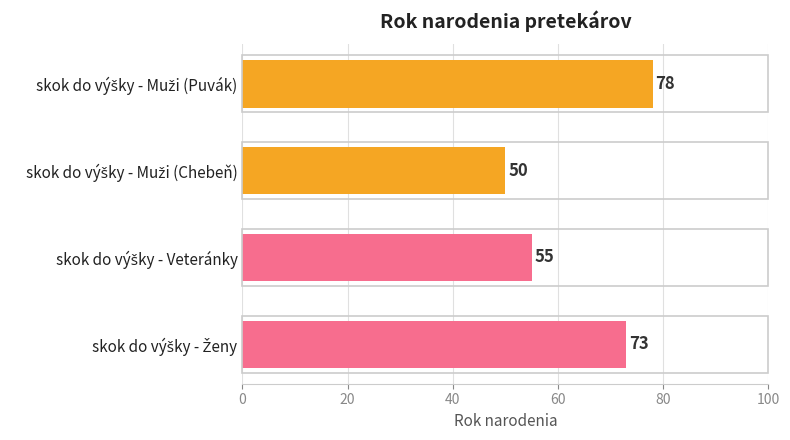

What is the difference between the second highest and second lowest values?

18